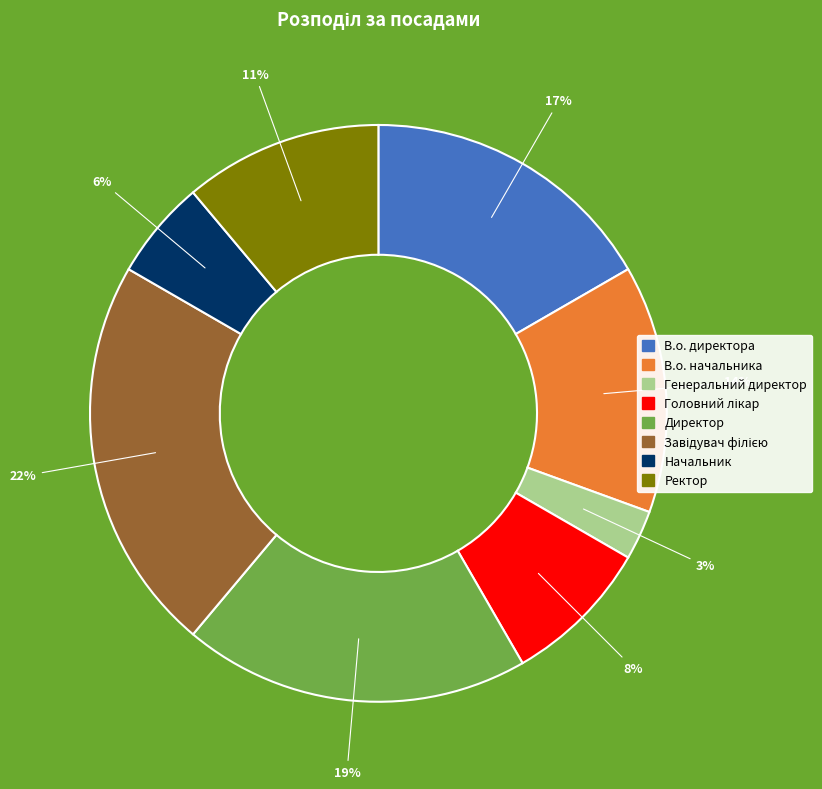

What is the smallest slice in the pie chart?

Генеральний директор